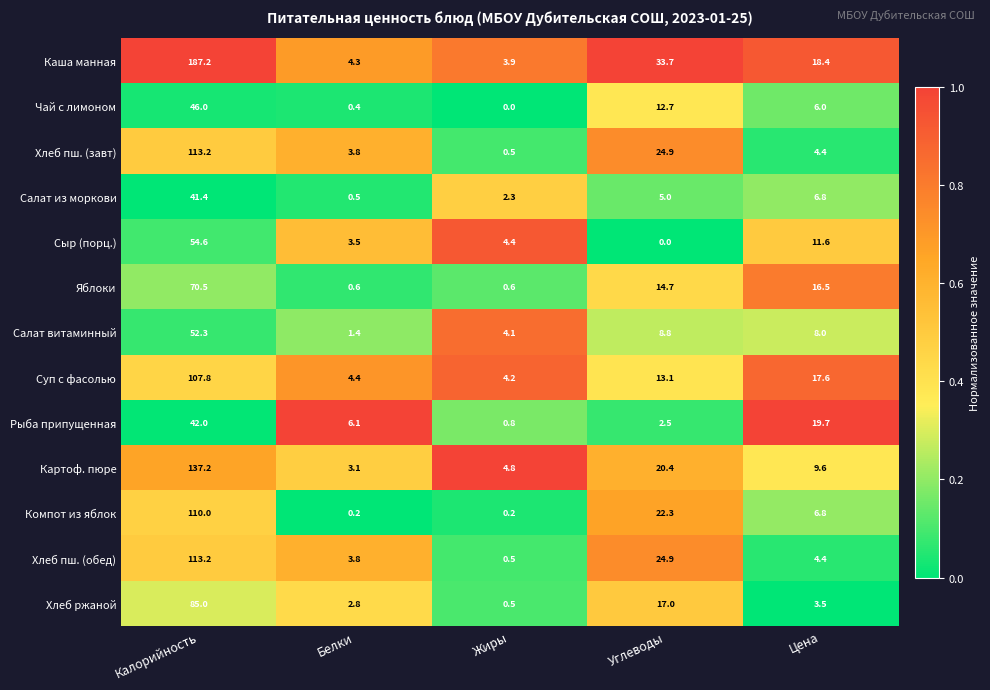

Where does the Сыр (порц.) series first go above 4?

Калорийность